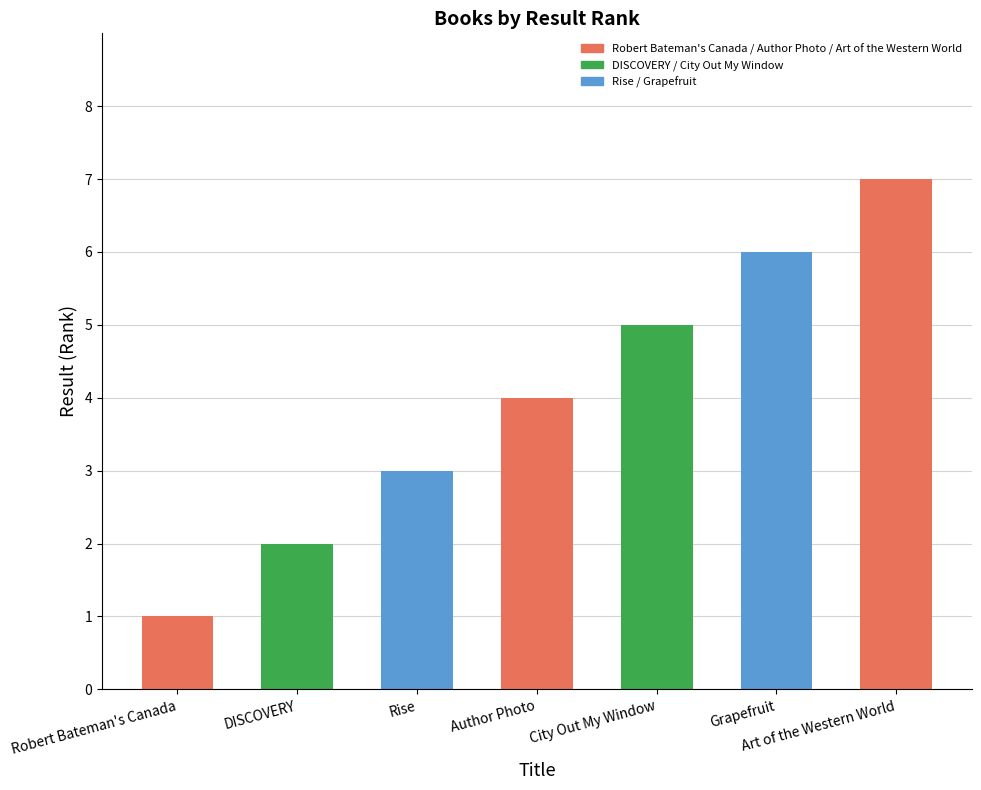

What is the difference between the maximum and minimum values?

6